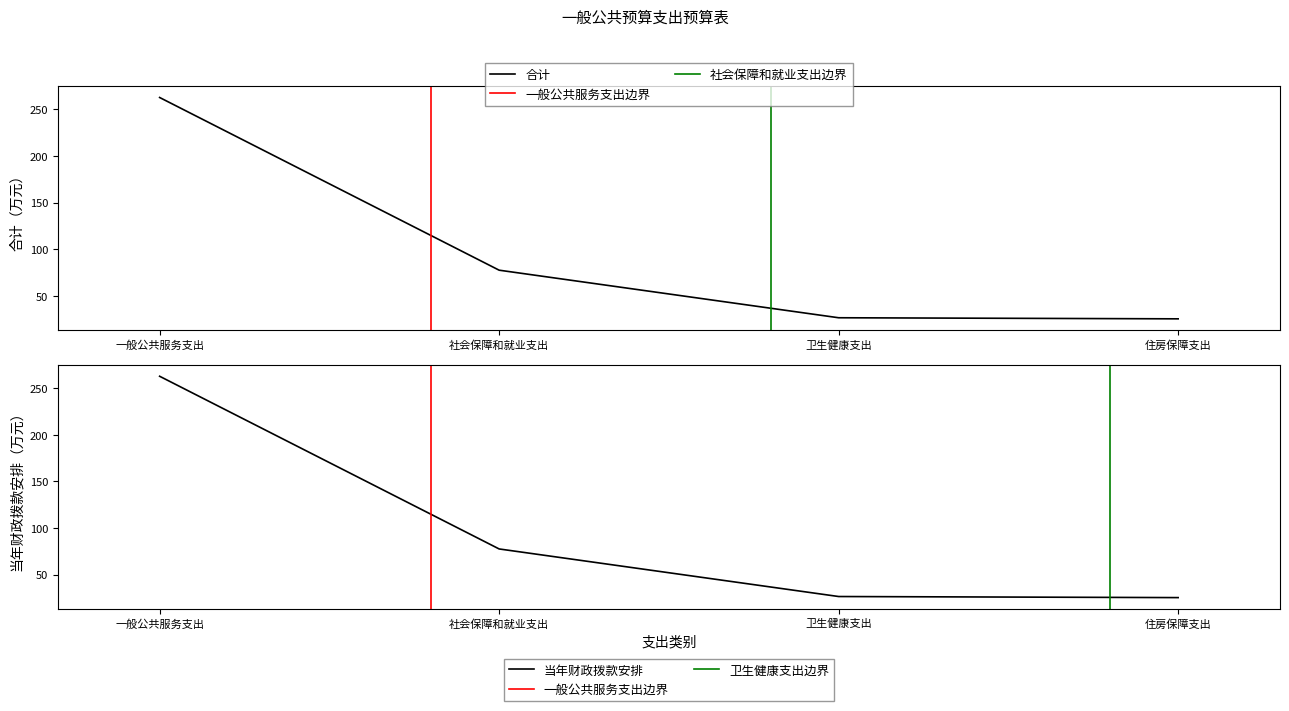

What is the label of the 3rd point from the left?

卫生健康支出